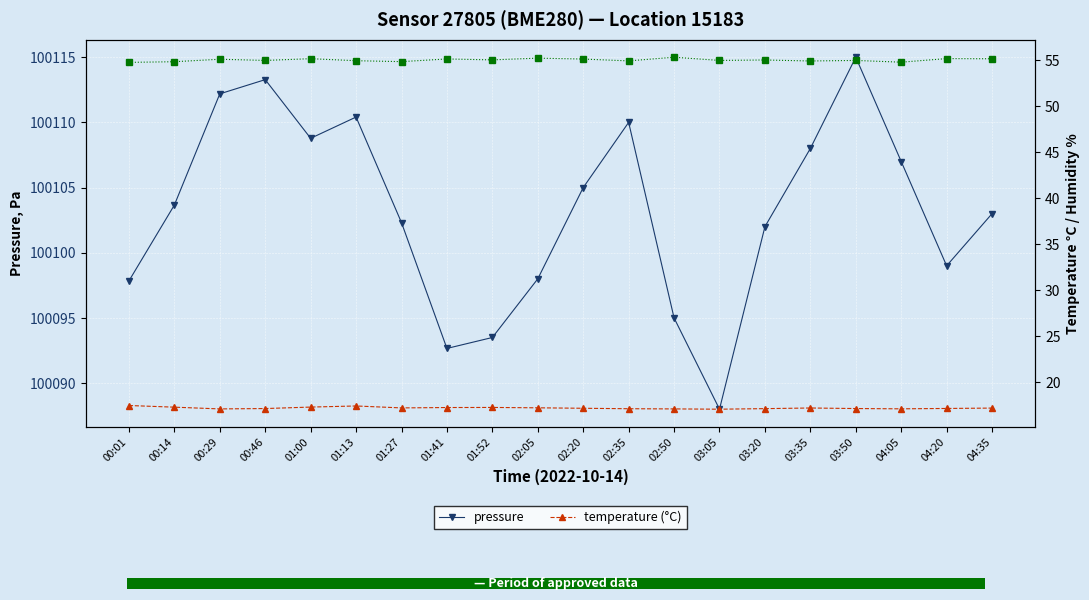

At which label does humidity (%) first exceed 55?

00:29